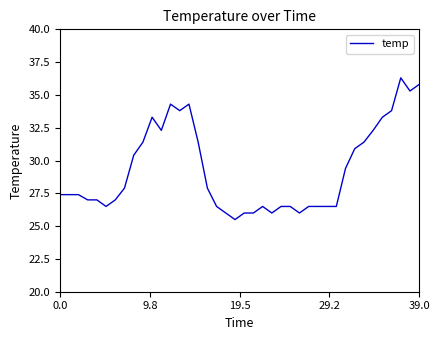

Reading left to right, what are all the values shown in this chart?

27.4	27.4	27.4	27.0	27.0	26.5	27.0	27.9	30.4	31.4	33.3	32.3	34.3	33.8	34.3	31.4	27.9	26.5	26.0	25.5	26.0	26.0	26.5	26.0	26.5	26.5	26.0	26.5	26.5	26.5	26.5	29.4	30.9	31.4	32.3	33.3	33.8	36.3	35.3	35.8